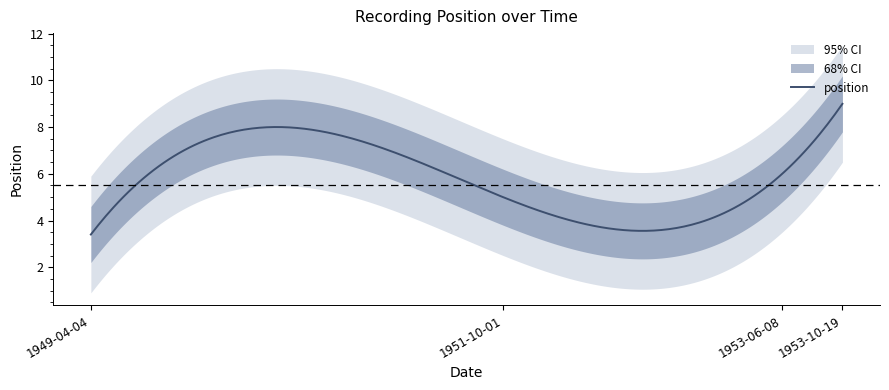

Is this an area chart (filled region under the line)?

No